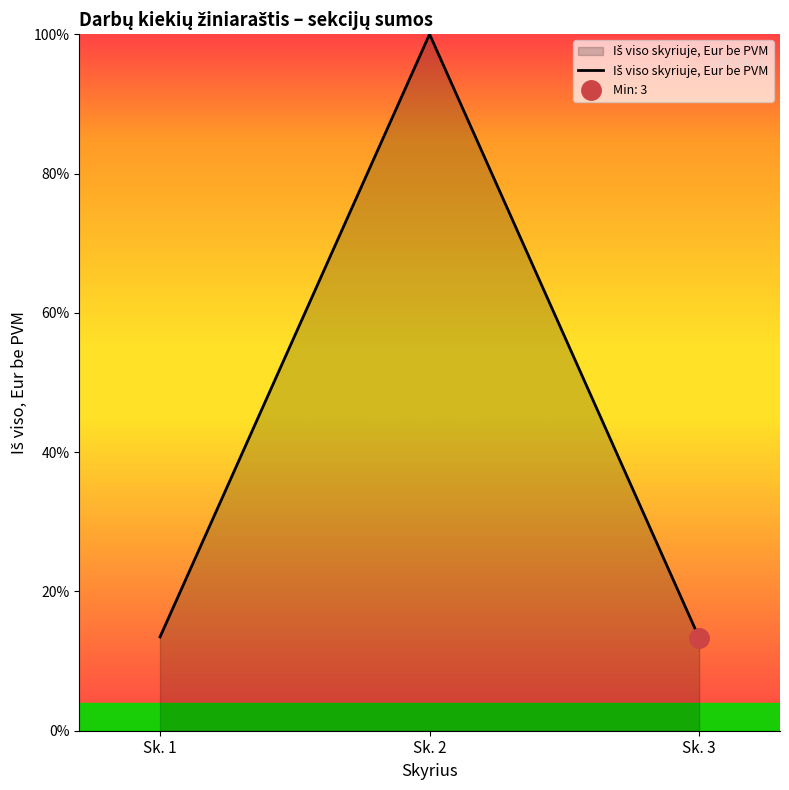

Reading left to right, list all the values displayed in this chart.

13.5	100.0	13.3